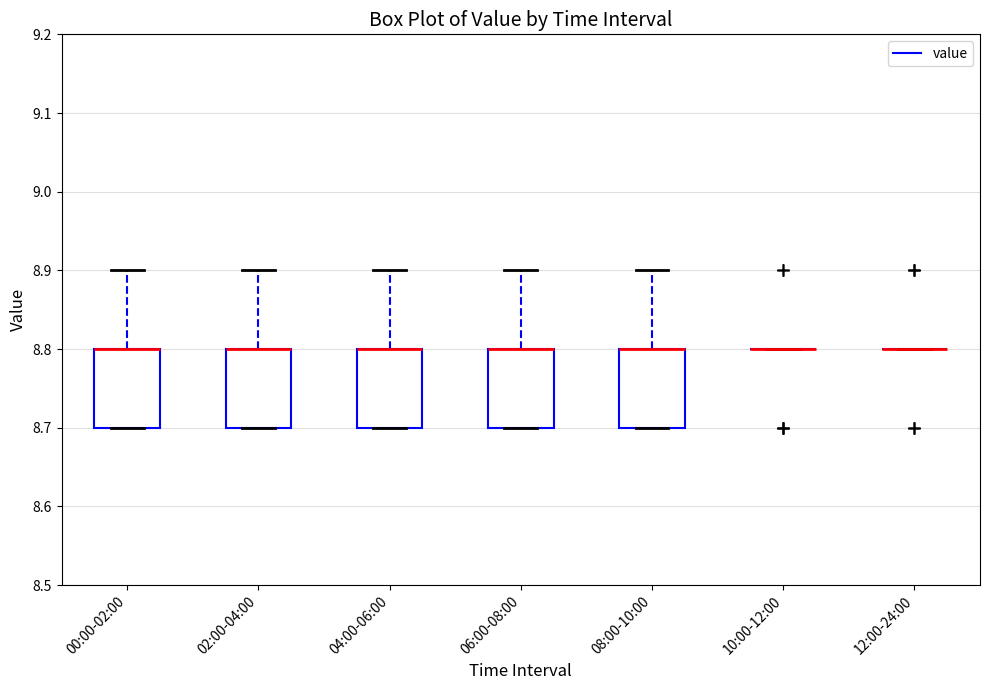

Reading left to right, transcribe this box plot: for each box, give where its median line is, the range the box spans, and where its two whiskers end, as read against the y-axis. The values are not printed on the chart, so give them approximately, as read against the axis.

00:00-02:00: median 8.8 (drawn on the box's upper edge), box 8.7 to 8.8, whiskers 8.7 to 8.9
02:00-04:00: median 8.8 (drawn on the box's upper edge), box 8.7 to 8.8, whiskers 8.7 to 8.9
04:00-06:00: median 8.8 (drawn on the box's upper edge), box 8.7 to 8.8, whiskers 8.7 to 8.9
06:00-08:00: median 8.8 (drawn on the box's upper edge), box 8.7 to 8.8, whiskers 8.7 to 8.9
08:00-10:00: median 8.8 (drawn on the box's upper edge), box 8.7 to 8.8, whiskers 8.7 to 8.9
10:00-12:00: box collapsed to a line at 8.8, whiskers 8.8 to 8.8
12:00-24:00: box collapsed to a line at 8.8, whiskers 8.8 to 8.8